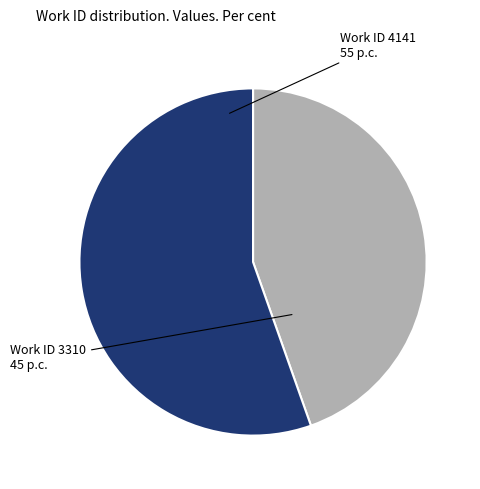

Does any single category account for the majority?

Yes